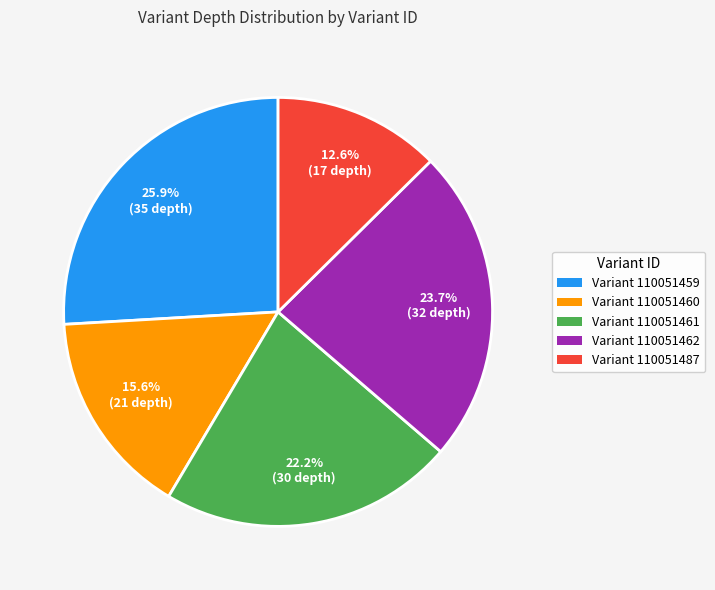

Is there any slice that represents more than half of the pie?

No